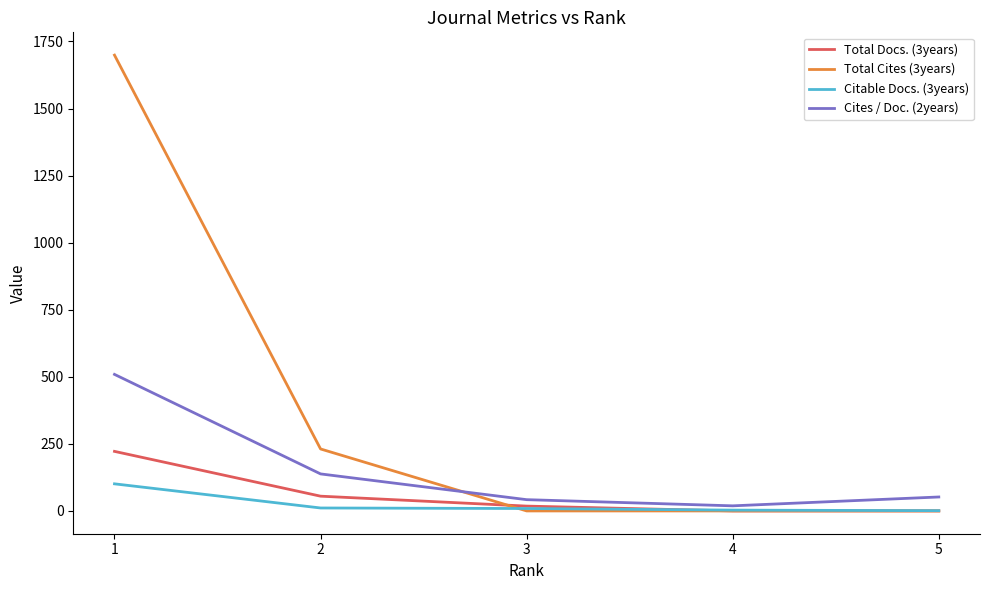

At which category is the sum across all series the highest?

1